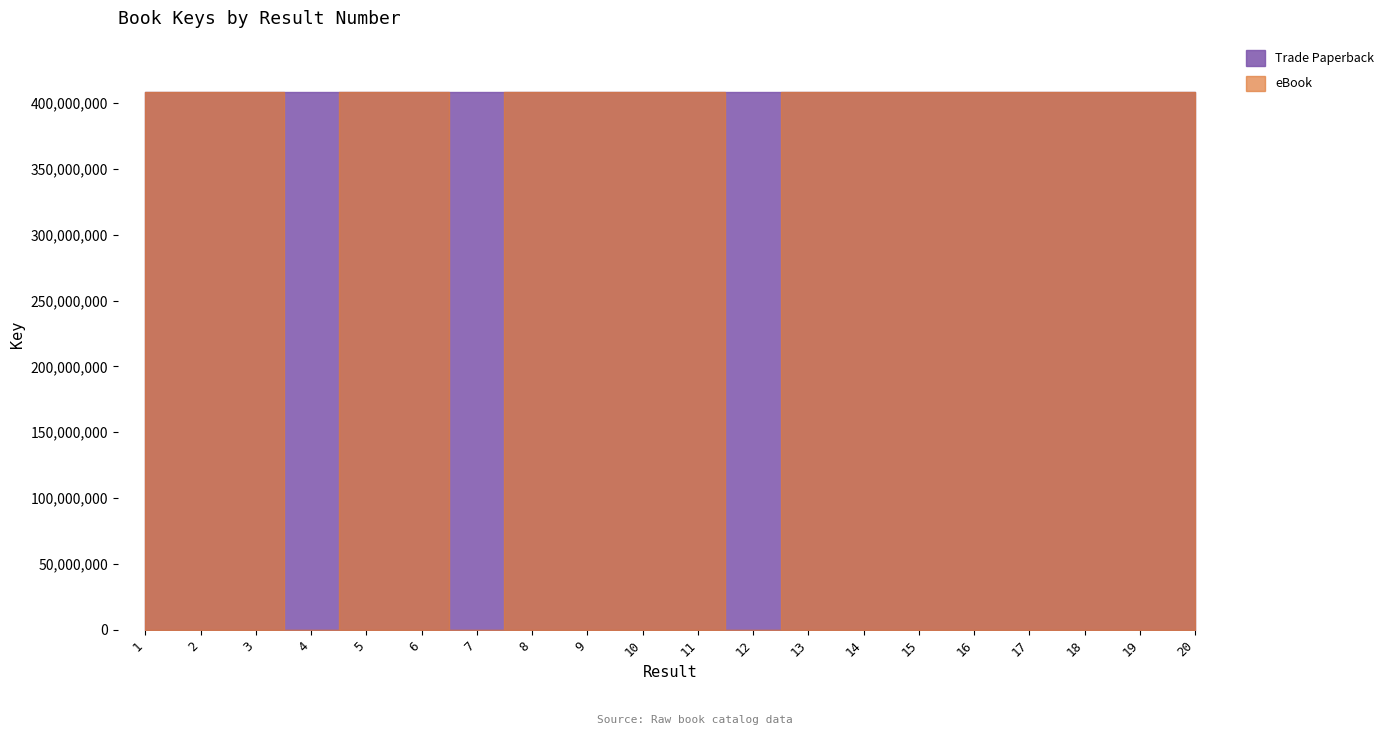

True or false: Trade Paperback and eBook cross at least once.

False